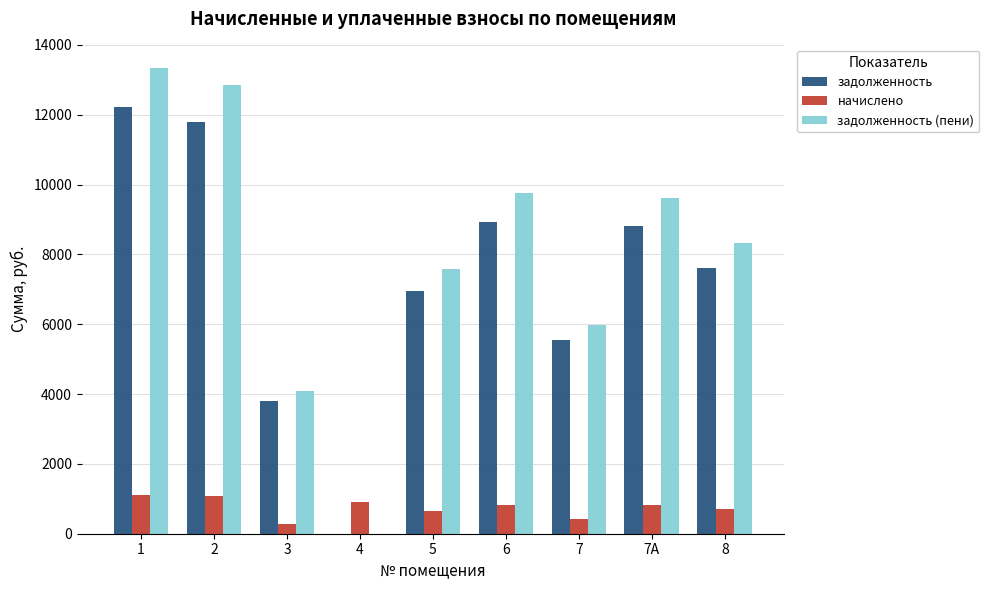

What is the total value across all series at 3?

8165.2